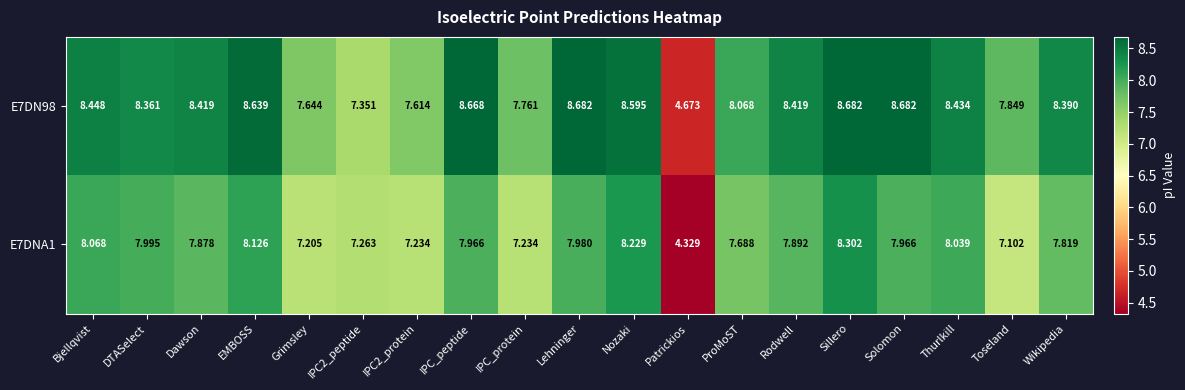

At which category is the sum across all series the highest?

Sillero